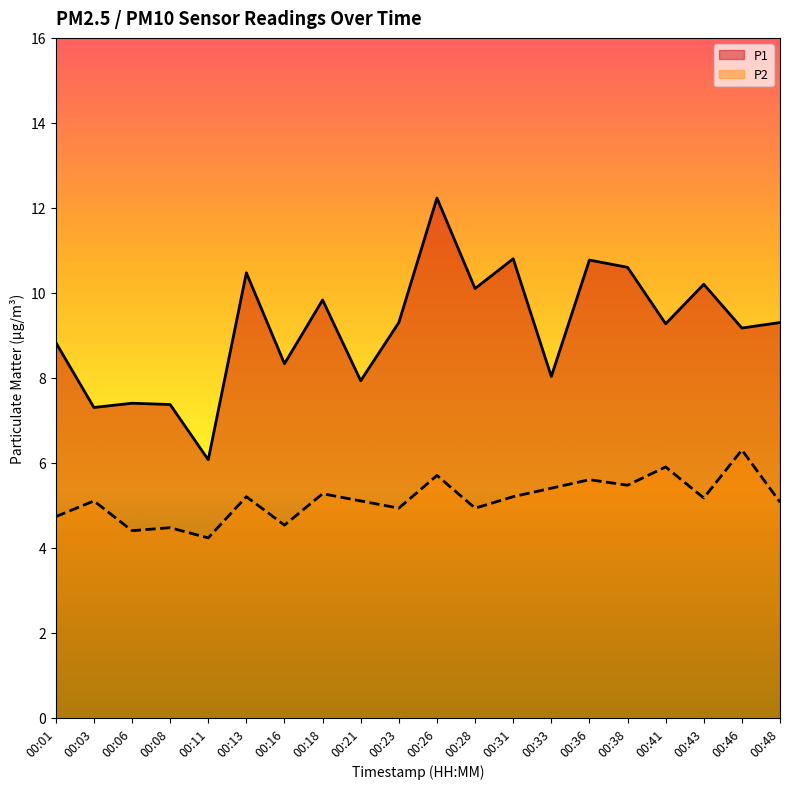

Reading left to right, what are all the values shown in this chart?

P1: 00:01=8.8	00:03=7.3	00:06=7.4	00:08=7.4	00:11=6.1	00:13=10.5	00:16=8.3	00:18=9.8	00:21=7.9	00:23=9.3	00:26=12.2	00:28=10.1	00:31=10.8	00:33=8.0	00:36=10.8	00:38=10.6	00:41=9.3	00:43=10.2	00:46=9.2	00:48=9.3
P2: 00:01=4.7	00:03=5.1	00:06=4.4	00:08=4.5	00:11=4.2	00:13=5.2	00:16=4.5	00:18=5.3	00:21=5.1	00:23=4.9	00:26=5.7	00:28=4.9	00:31=5.2	00:33=5.4	00:36=5.6	00:38=5.5	00:41=5.9	00:43=5.2	00:46=6.3	00:48=5.1